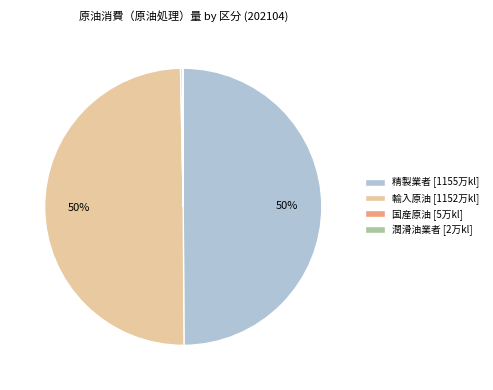

Is the sum of 輸入原油 [1152万kl] and 精製業者 [1155万kl] greater than half?

Yes